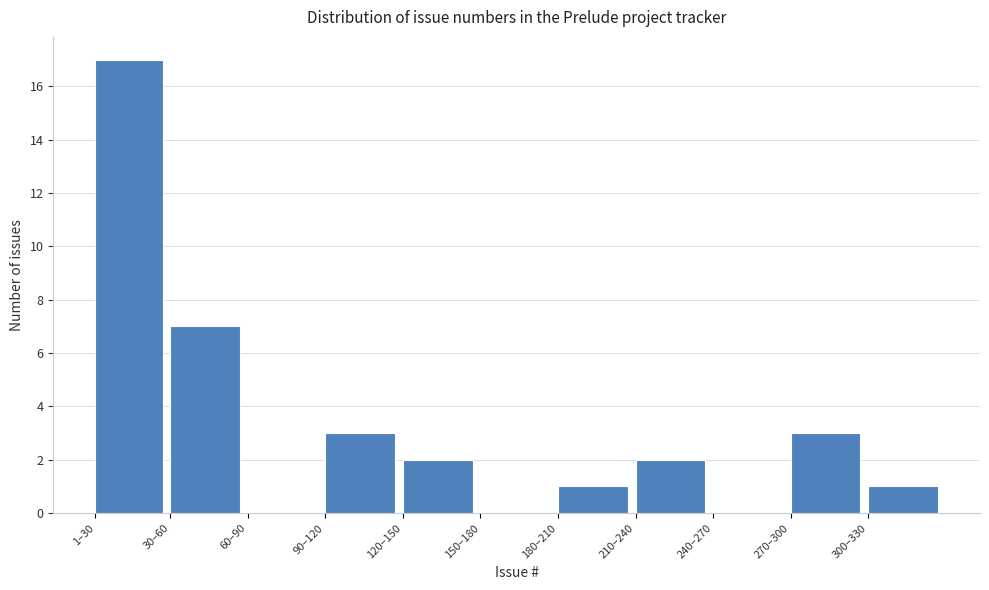

Reading left to right, what are all the values shown in this chart?

1–30=17	30–60=7	60–90=0	90–120=3	120–150=2	150–180=0	180–210=1	210–240=2	240–270=0	270–300=3	300–330=1